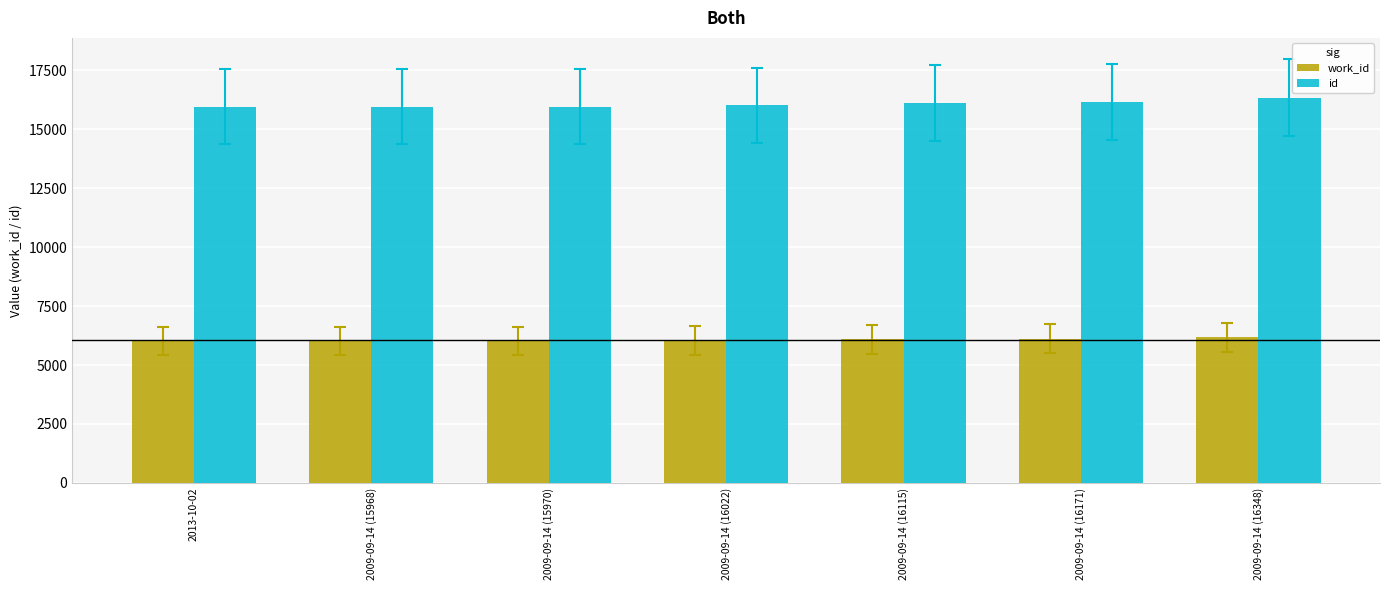

Are the bars horizontal?

No